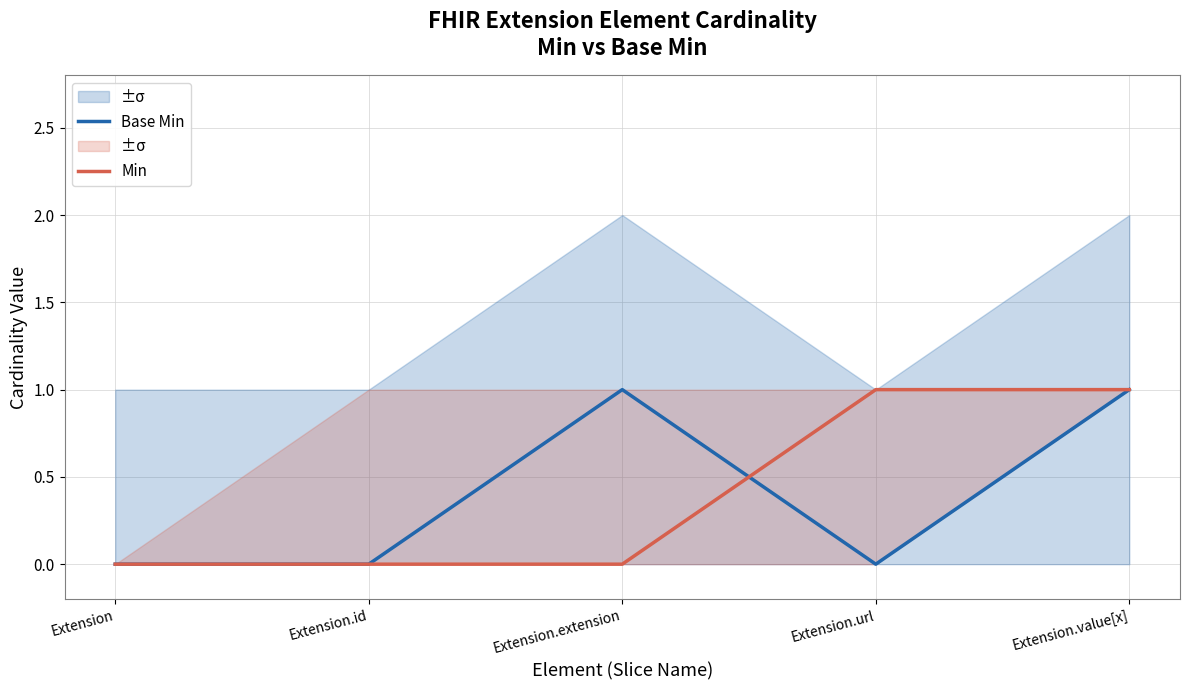

At which category does the chart reach its peak across all series?

Extension.extension